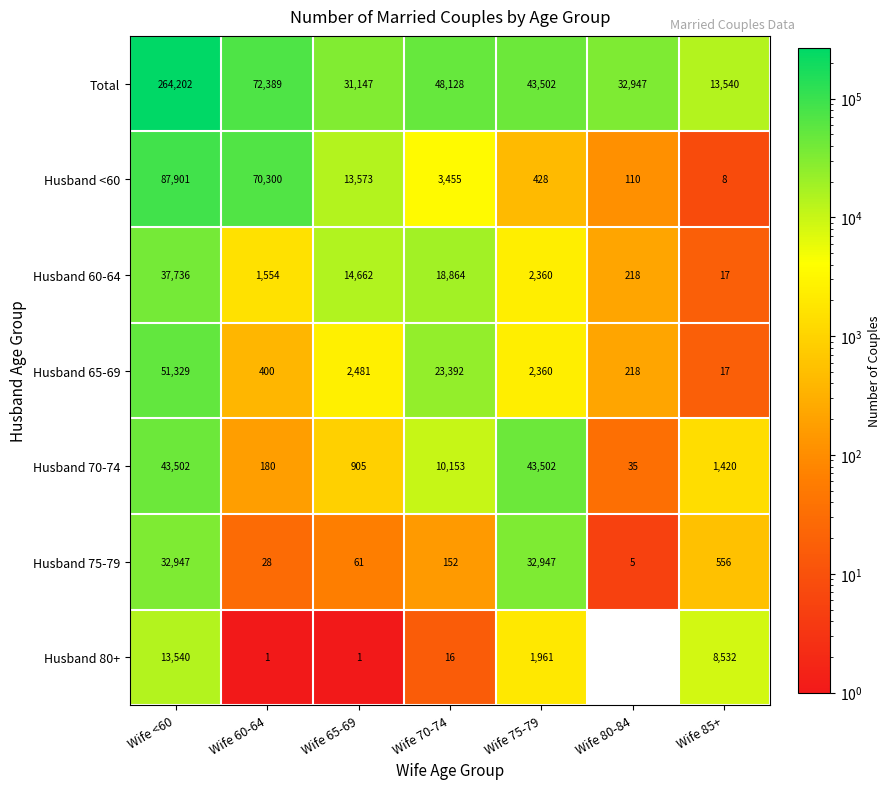

How many values in the Husband 75-79 series are below 152?

3